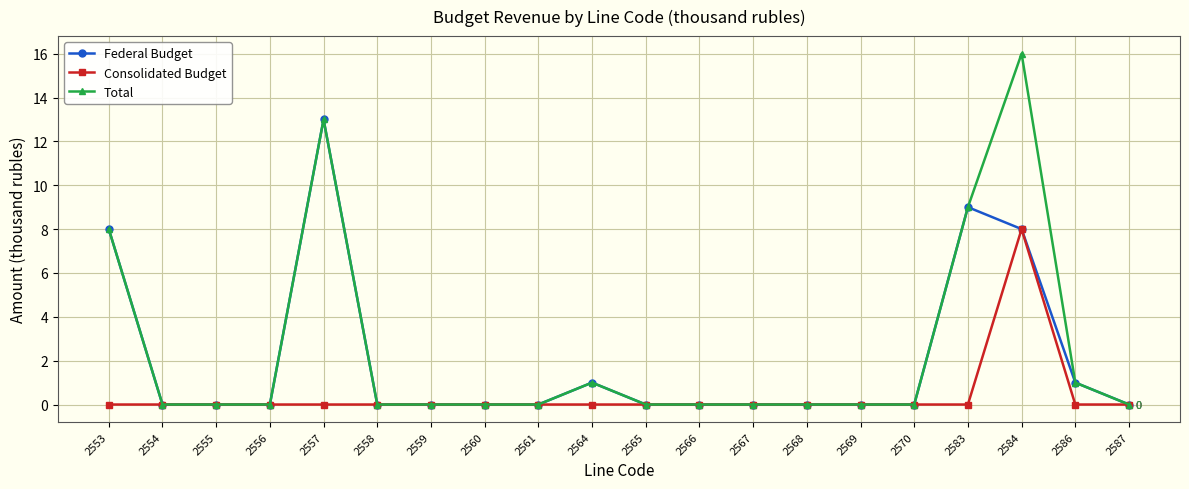

Does the chart have visible grid lines?

Yes